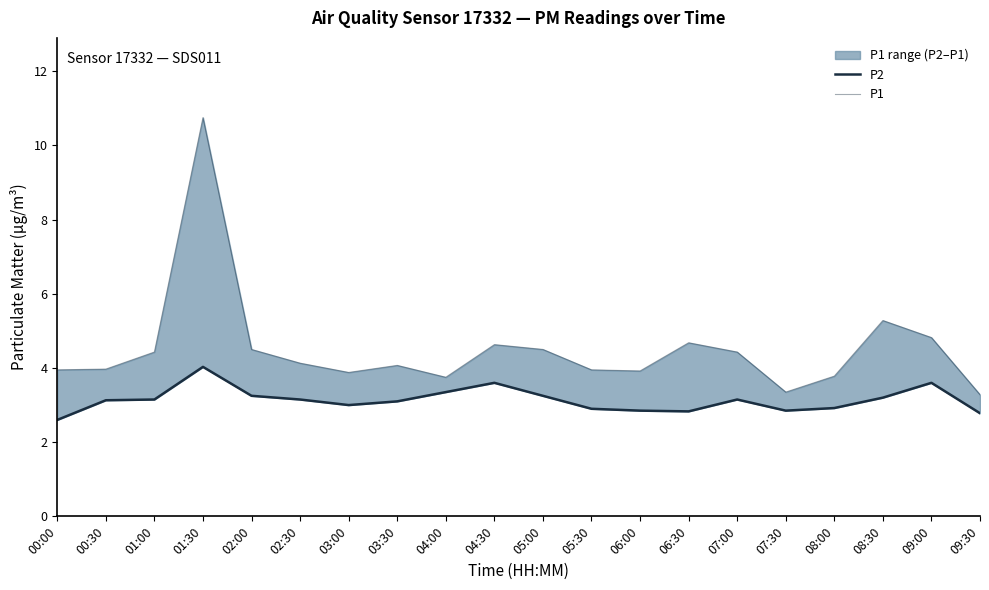

True or false: P1 has a value of 3.3 at 09:30.

True